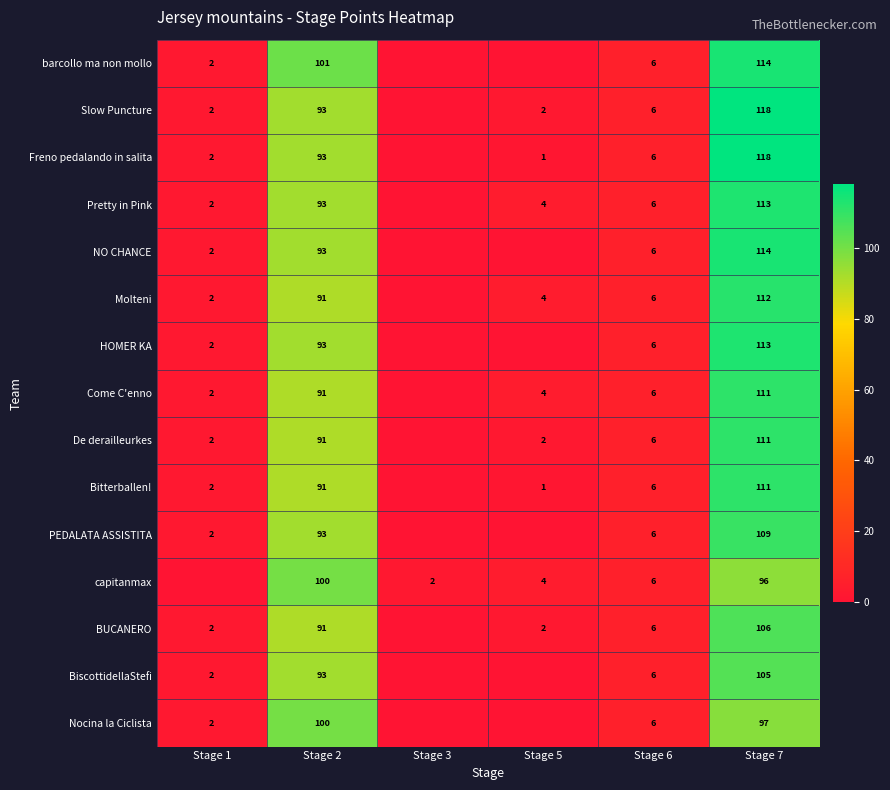

The value of De derailleurkes at Stage 6 is 10. True or false?

False